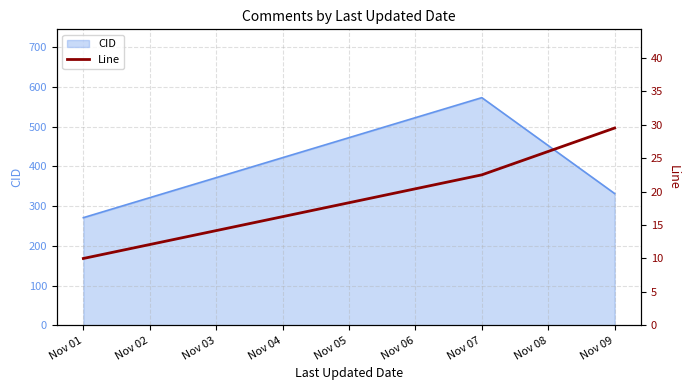

How many lines are shown in the chart?

1